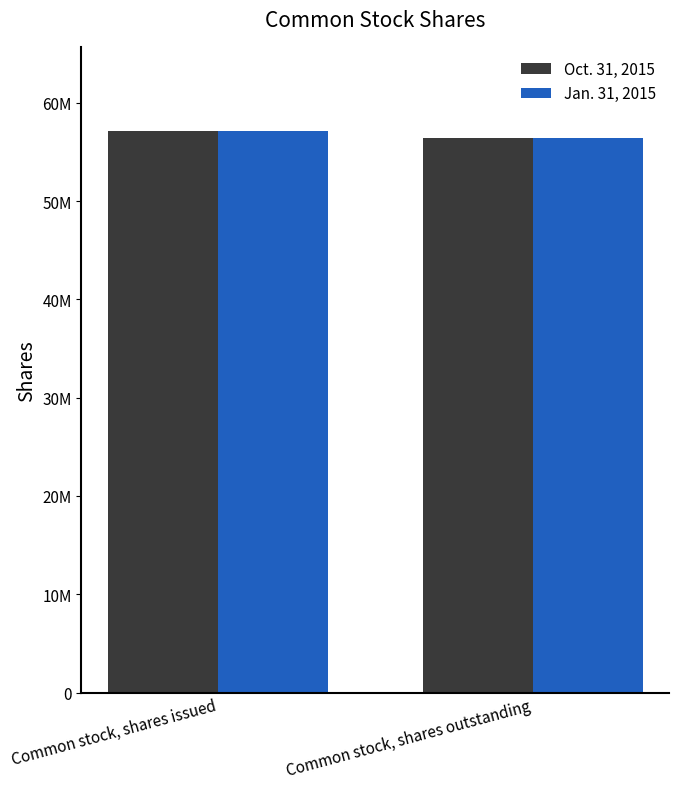

Reading left to right, transcribe all the data shown in this chart.

Oct. 31, 2015: Common stock, shares issued=57125435	Common stock, shares outstanding=56448663
Jan. 31, 2015: Common stock, shares issued=57125435	Common stock, shares outstanding=56448663